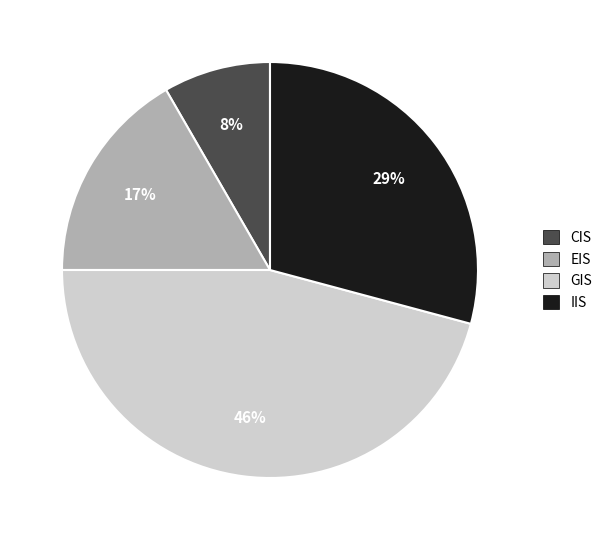

True or false: CIS accounts for 8% of the total.

True